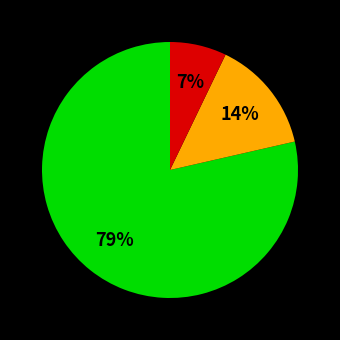

Does any single category account for the majority?

Yes